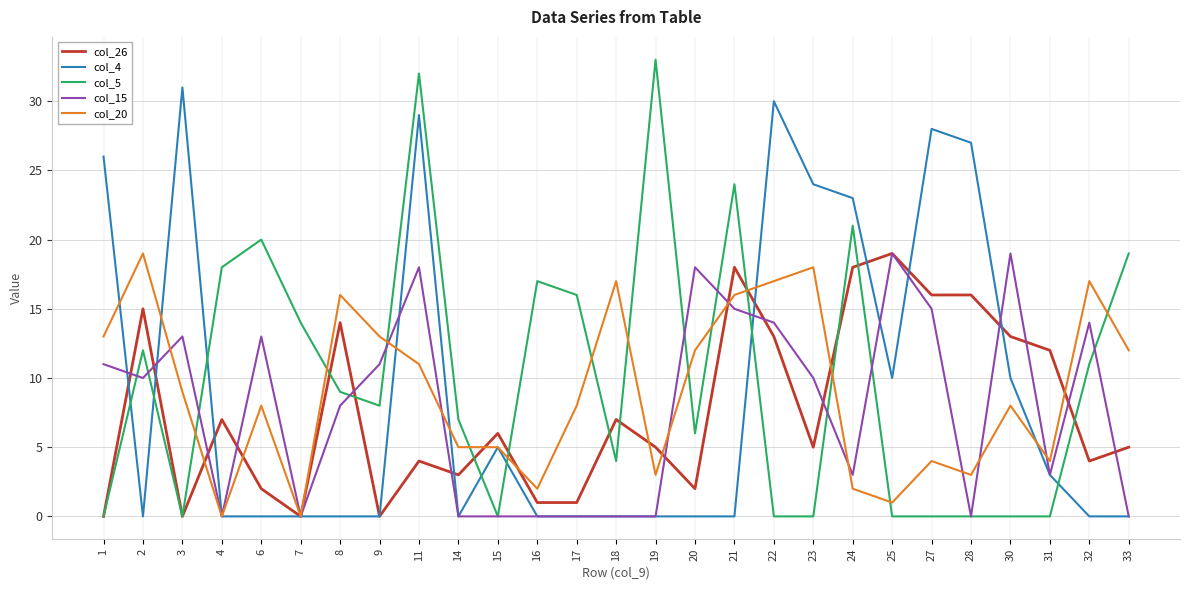

How many lines are shown in the chart?

5